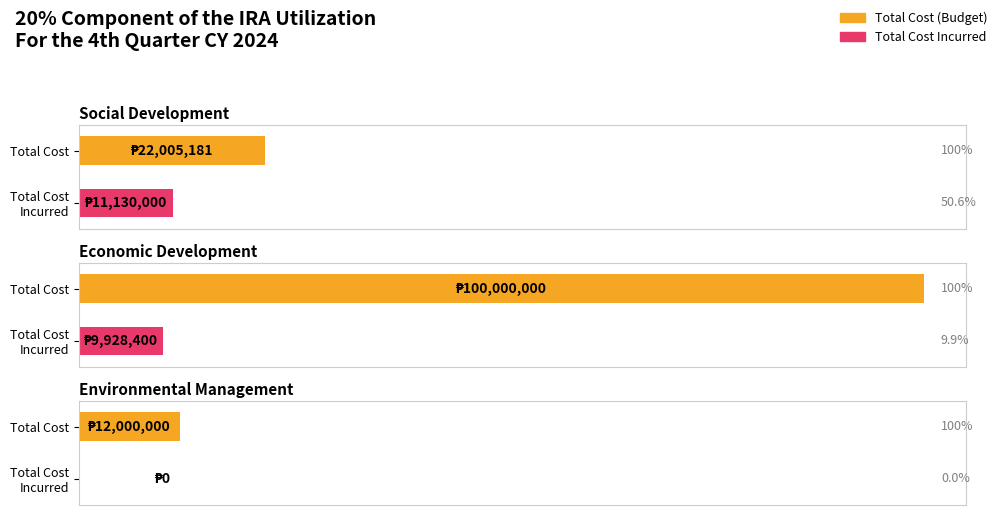

Reading right to left, what are all the values shown in this chart?

Total Cost: Environmental Management=12000000	Economic Development=100000000	Social Development=22005181
Total Cost Incurred: Environmental Management=0	Economic Development=9928400	Social Development=11130000